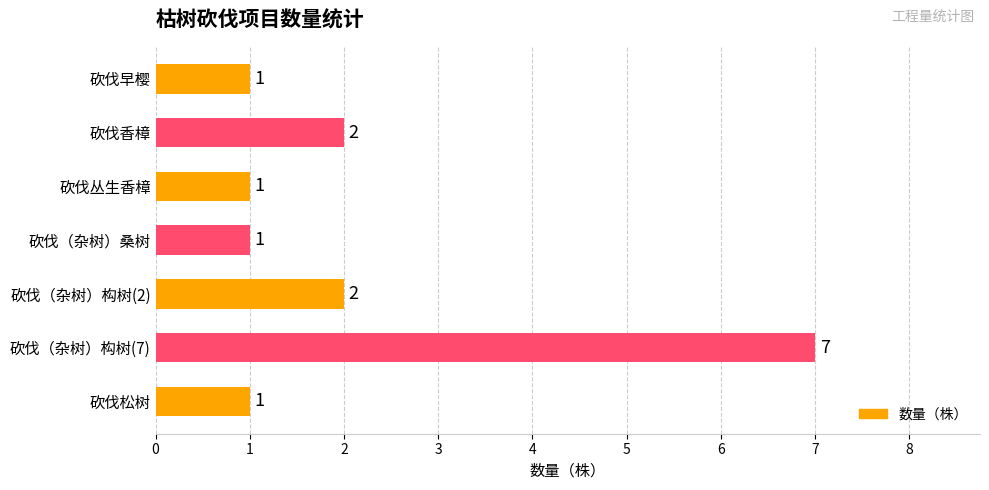

Which has a higher value, 砍伐丛生香樟 or 砍伐香樟?

砍伐香樟